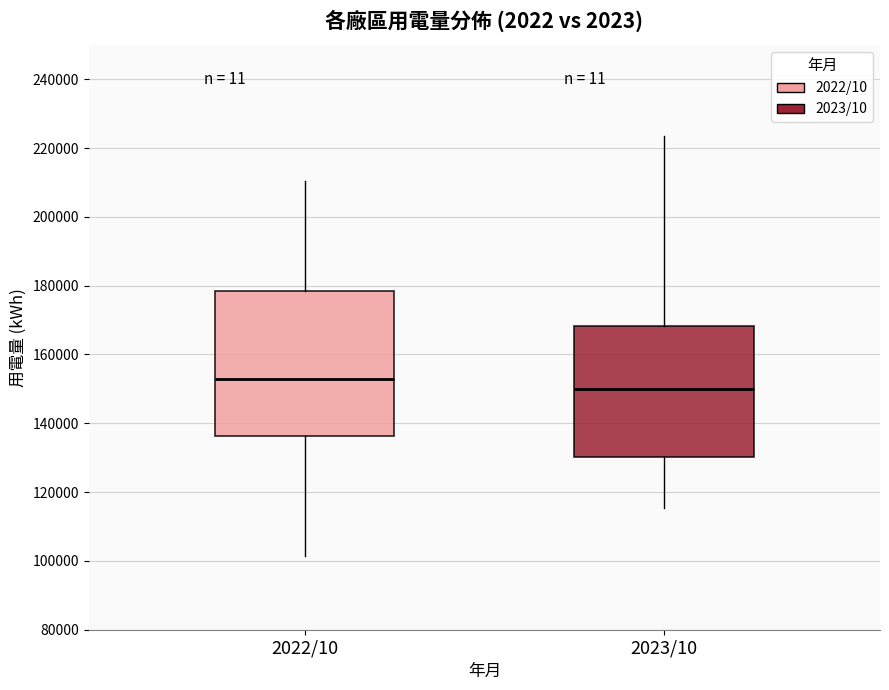

Reading left to right, transcribe this box plot: for each box, give where its median line is, the range the box spans, and where its two whiskers end, as read against the y-axis. The values are not printed on the chart, so give them approximately, as read against the axis.

2022/10: median 152000, box 136000 to 178000, whiskers 102000 to 210000
2023/10: median 150000, box 130000 to 168000, whiskers 116000 to 224000